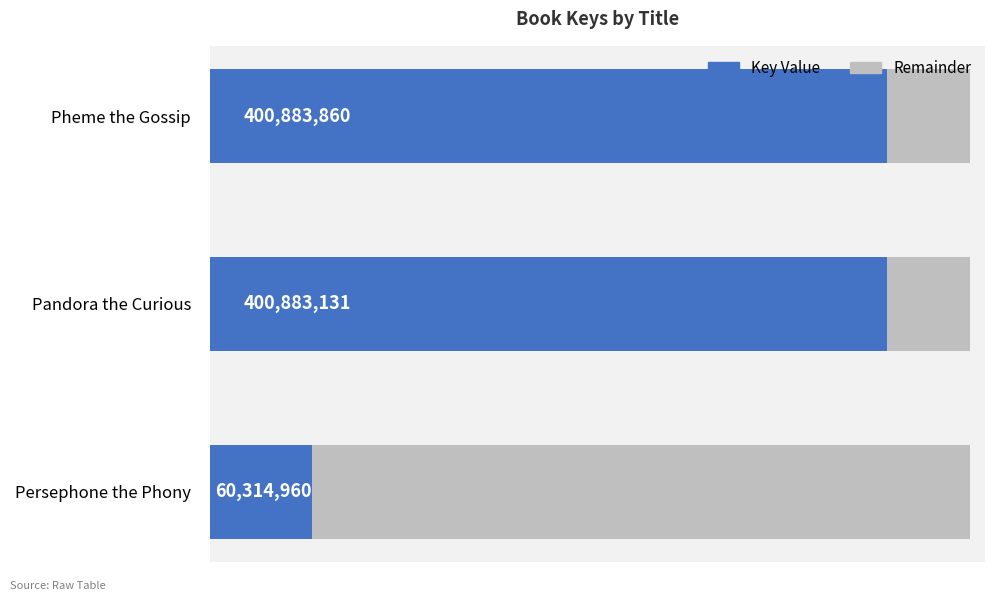

Rank the series by their average value, from highest to lowest.

Key Value, Remainder